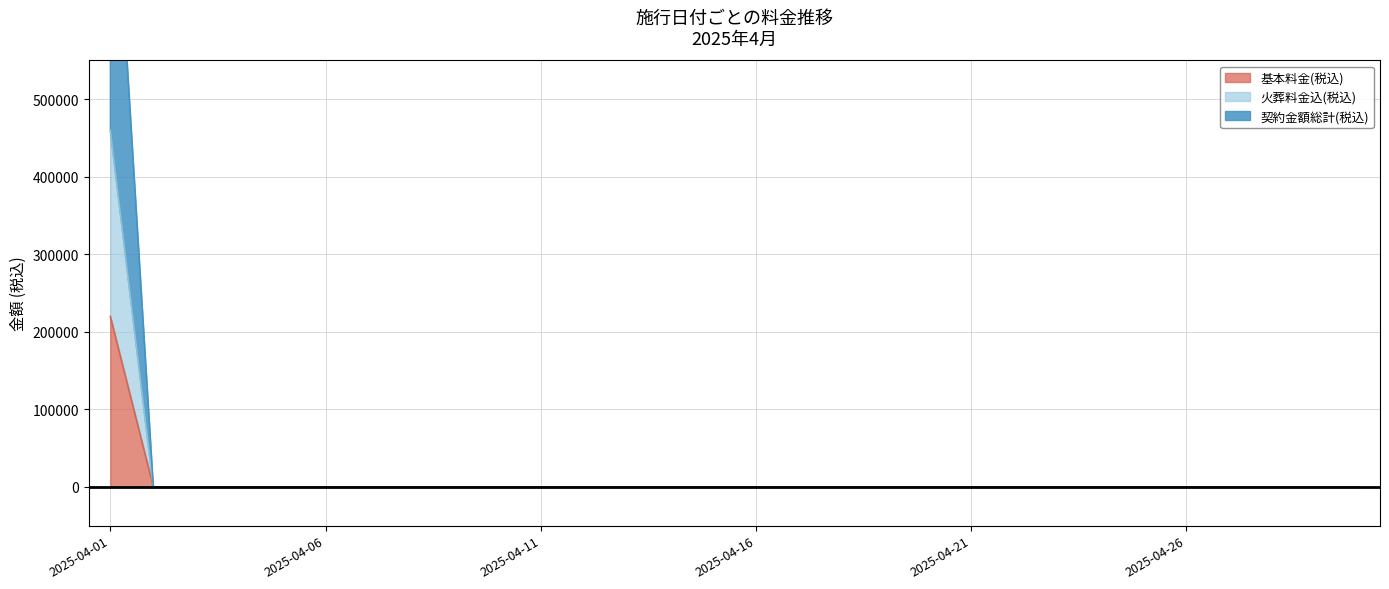

How many positive values does the 火葬料金込(税込) series have?

1